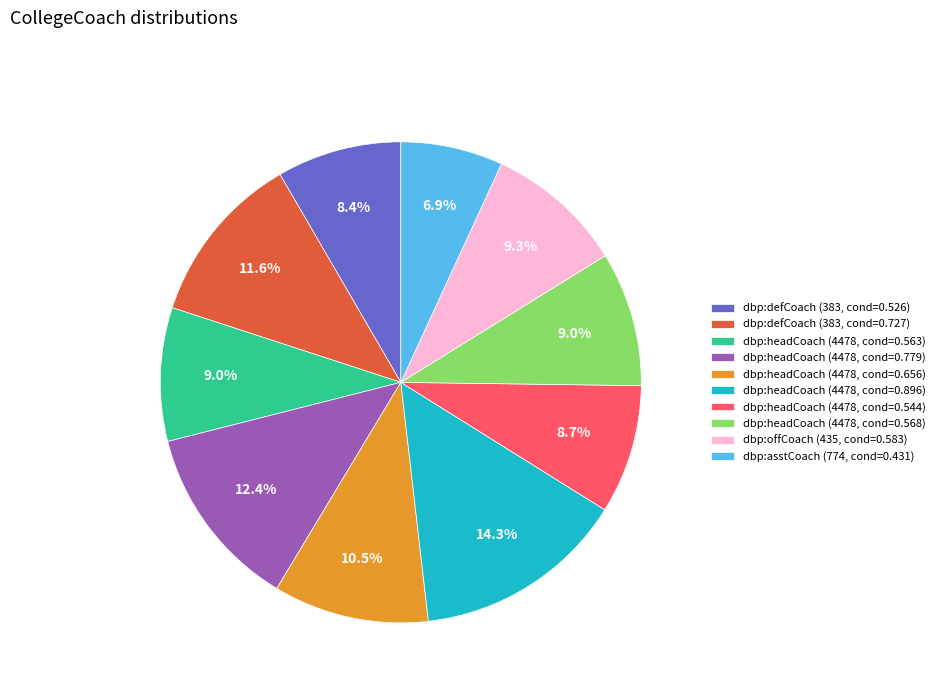

Count the number of slices in the pie.

10